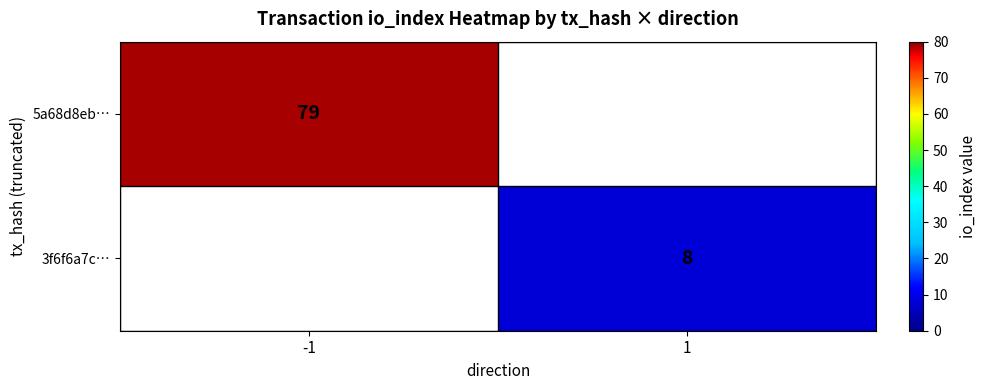

The value of 5a68d8eb… at -1 is 54. True or false?

False